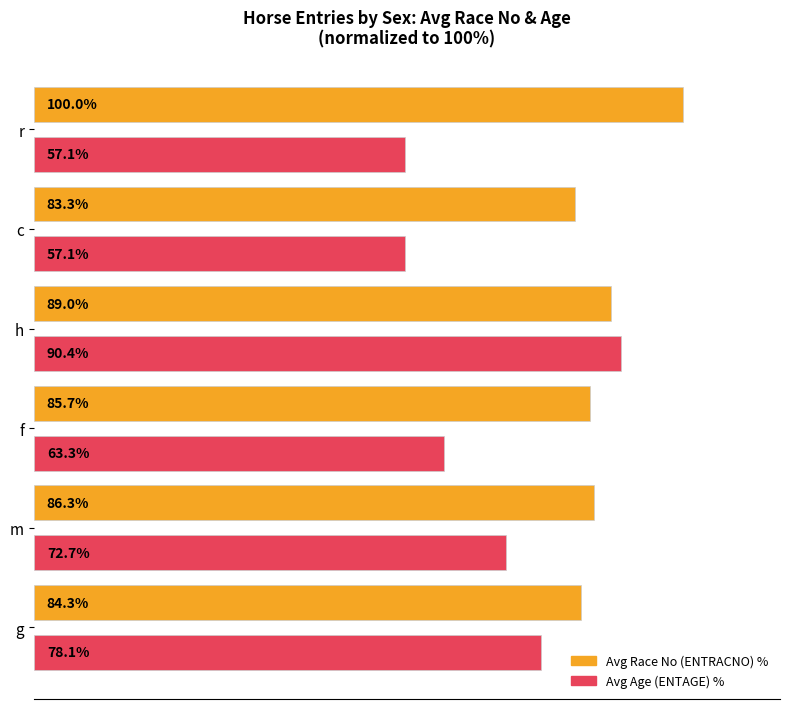

At which category is the sum across all series the highest?

h